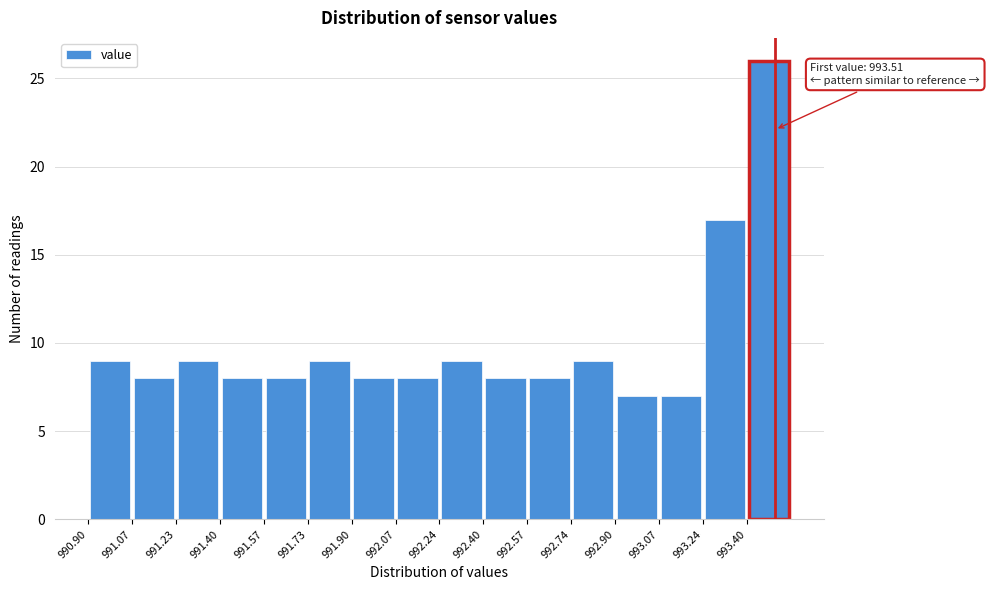

Which range on the x-axis has the tallest bar?

993.40 to 993.58